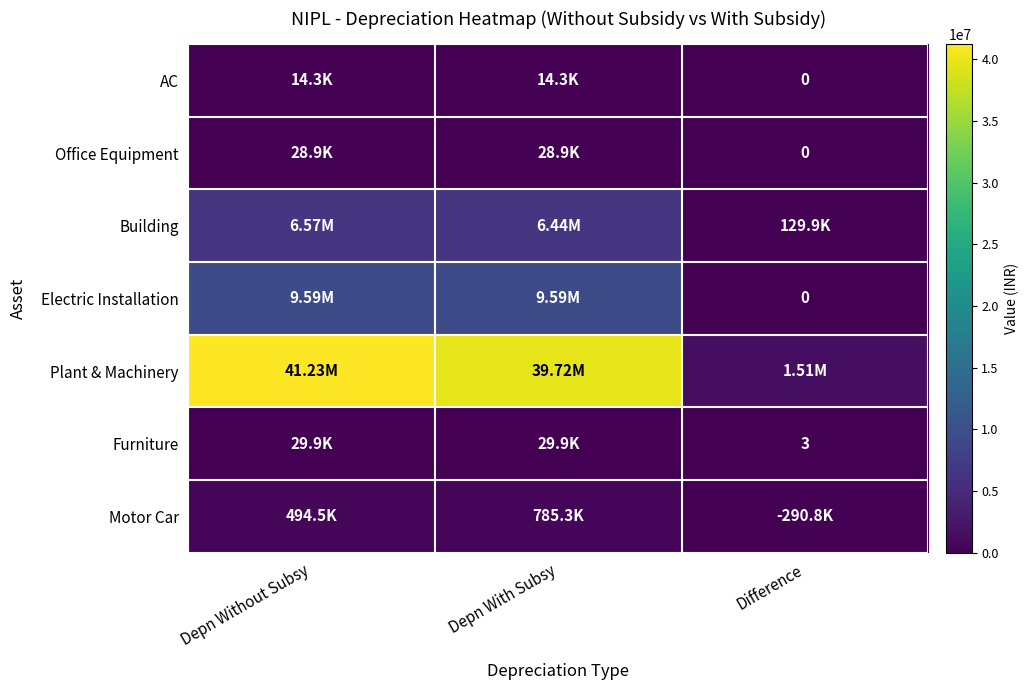

What is the difference between the Furniture values at Depn Without Subsy and Depn With Subsy?

3